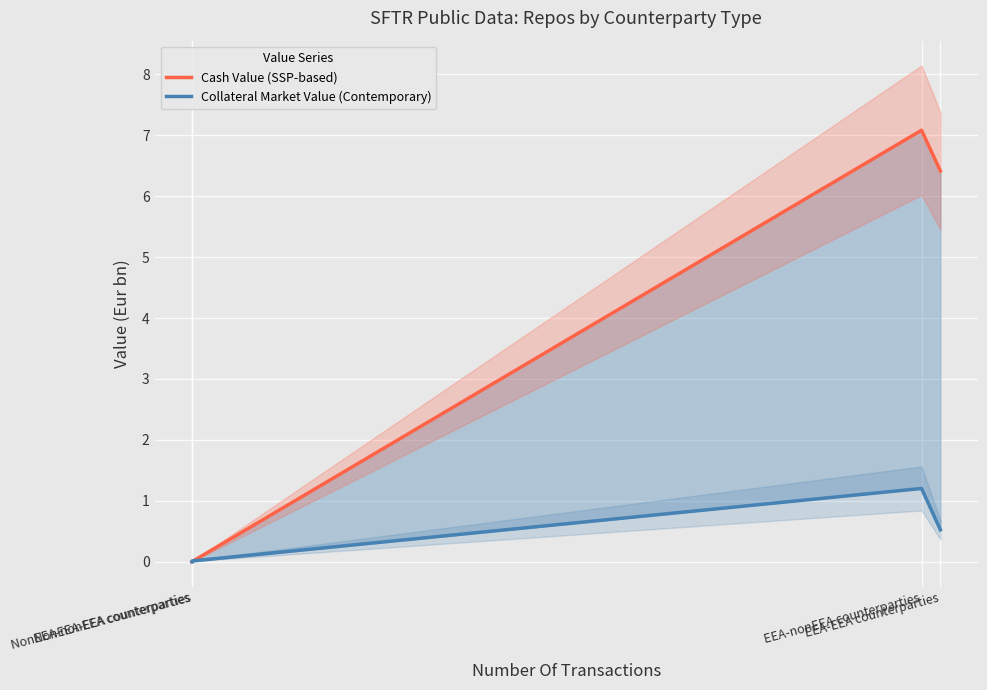

True or false: Cash Value (SSP-based) has a value of 0.0 at NonEEA-EEA counterparties.

False